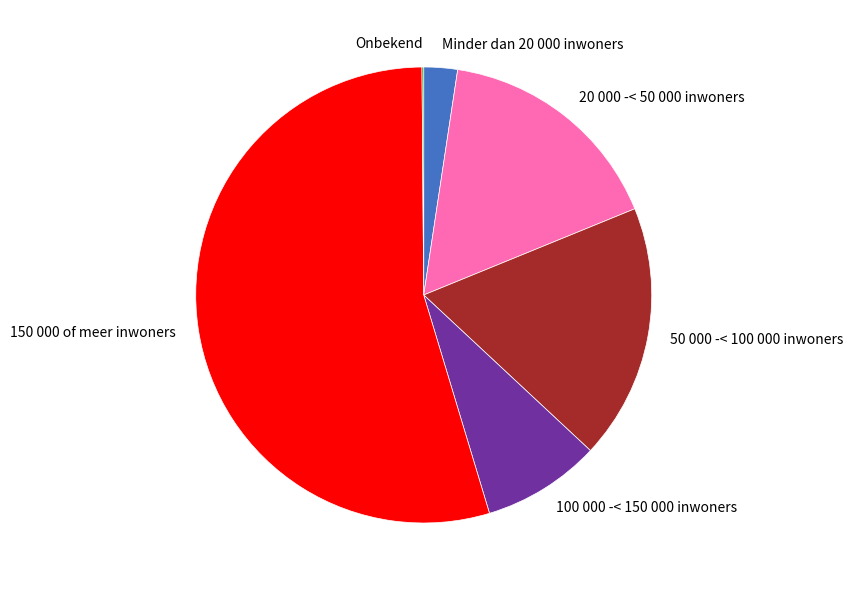

True or false: 50 000 -< 100 000 inwoners accounts for 18% of the total.

True